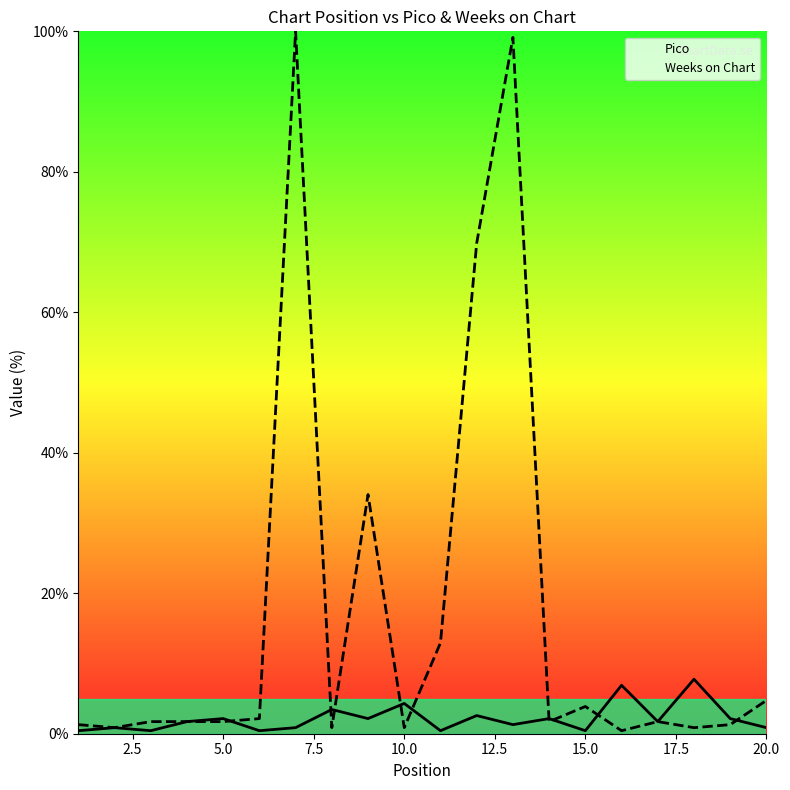

Reading left to right, transcribe all the data shown in this chart.

Pico: 0.4	0.9	0.4	1.7	2.2	0.4	0.9	3.4	2.2	4.3	0.4	2.6	1.3	2.2	0.4	6.9	1.7	7.8	2.2	0.9
Weeks on Chart: 1.3	0.9	1.7	1.7	1.7	2.2	100.0	0.9	34.1	0.9	12.9	69.8	99.1	1.7	3.9	0.4	1.7	0.9	1.3	4.7